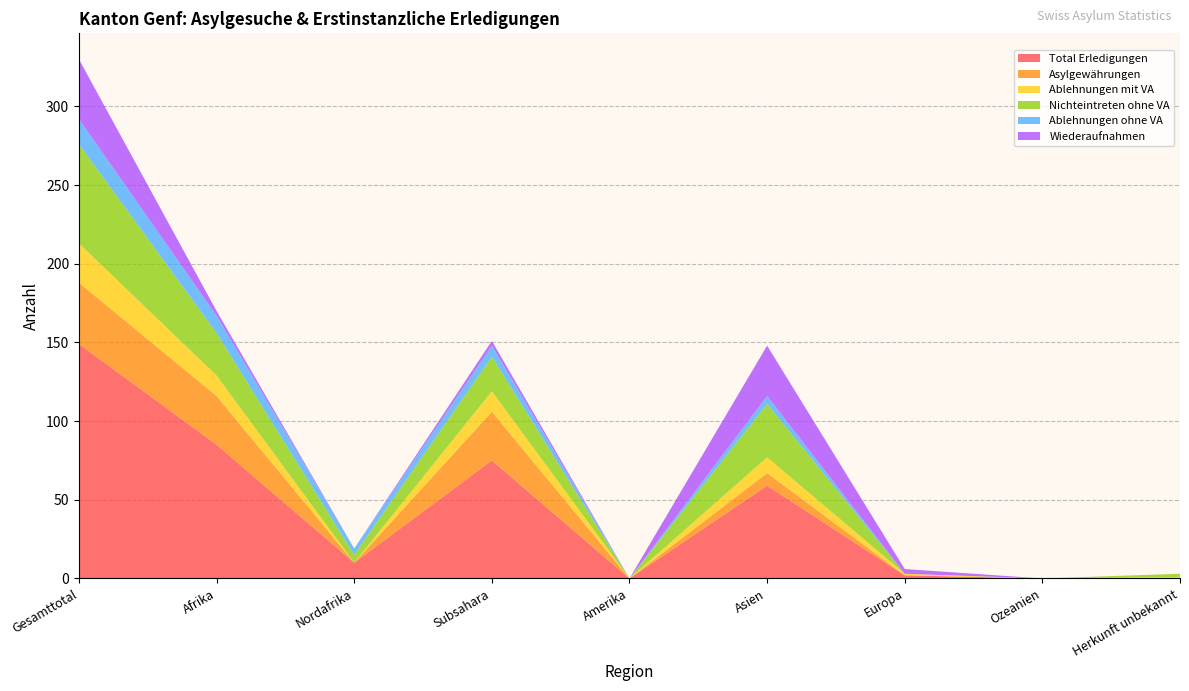

Reading left to right, transcribe all the data shown in this chart.

Total Erledigungen: Gesamttotal=149	Afrika=85	Nordafrika=10	Subsahara=75	Amerika=0	Asien=59	Europa=2	Ozeanien=0	Herkunft unbekannt=0
Asylgewährungen: Gesamttotal=39	Afrika=31	Nordafrika=0	Subsahara=31	Amerika=0	Asien=8	Europa=0	Ozeanien=0	Herkunft unbekannt=0
Ablehnungen mit VA: Gesamttotal=25	Afrika=13	Nordafrika=0	Subsahara=13	Amerika=0	Asien=10	Europa=1	Ozeanien=0	Herkunft unbekannt=1
Nichteintreten ohne VA: Gesamttotal=63	Afrika=27	Nordafrika=5	Subsahara=22	Amerika=0	Asien=34	Europa=0	Ozeanien=0	Herkunft unbekannt=2
Ablehnungen ohne VA: Gesamttotal=16	Afrika=11	Nordafrika=4	Subsahara=7	Amerika=0	Asien=5	Europa=0	Ozeanien=0	Herkunft unbekannt=0
Wiederaufnahmen: Gesamttotal=38	Afrika=3	Nordafrika=0	Subsahara=3	Amerika=0	Asien=32	Europa=3	Ozeanien=0	Herkunft unbekannt=0